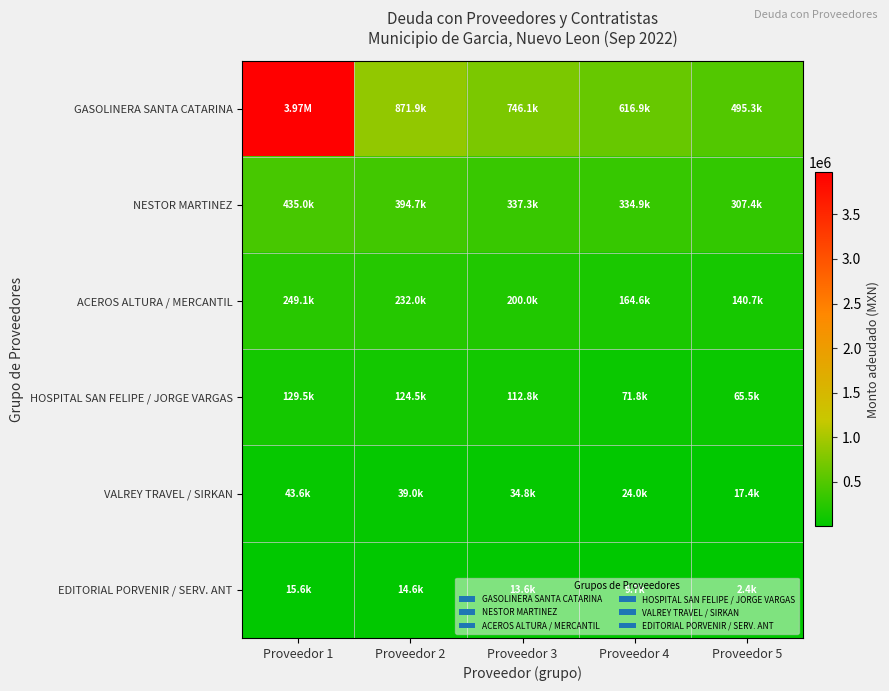

Reading right to left, what are all the values shown in this chart?

GASOLINERA SANTA CATARINA: Proveedor 5=495320.0	Proveedor 4=616888.5	Proveedor 3=746064.3	Proveedor 2=871877.8	Proveedor 1=3972642.8
NESTOR MARTINEZ: Proveedor 5=307400.0	Proveedor 4=334863.0	Proveedor 3=337316.4	Proveedor 2=394730.6	Proveedor 1=434988.4
ACEROS ALTURA / MERCANTIL: Proveedor 5=140746.3	Proveedor 4=164575.0	Proveedor 3=200000.0	Proveedor 2=232000.0	Proveedor 1=249055.5
HOSPITAL SAN FELIPE / JORGE VARGAS: Proveedor 5=65482.0	Proveedor 4=71769.2	Proveedor 3=112786.8	Proveedor 2=124545.7	Proveedor 1=129529.7
VALREY TRAVEL / SIRKAN: Proveedor 5=17400.0	Proveedor 4=24012.0	Proveedor 3=34800.0	Proveedor 2=38976.0	Proveedor 1=43583.0
EDITORIAL PORVENIR / SERV. ANT: Proveedor 5=2395.4	Proveedor 4=9730.1	Proveedor 3=13624.2	Proveedor 2=14616.0	Proveedor 1=15590.4